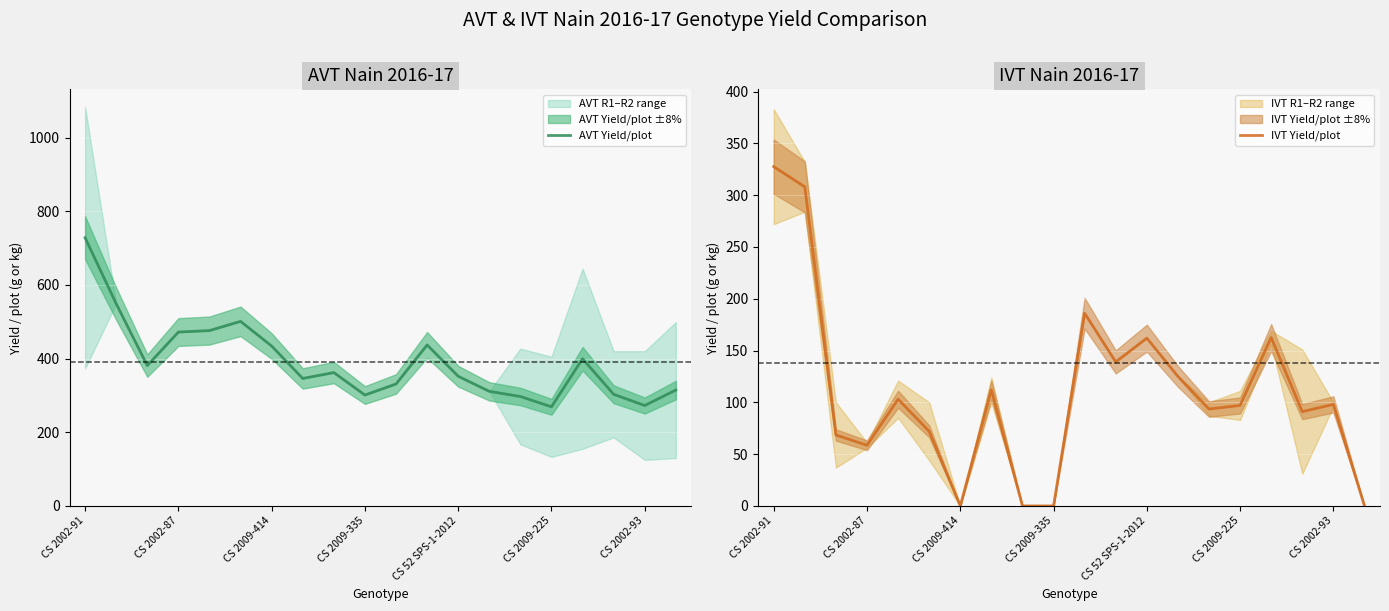

What is the value of the AVT Yield/plot point at the 8th from the left?

346.0